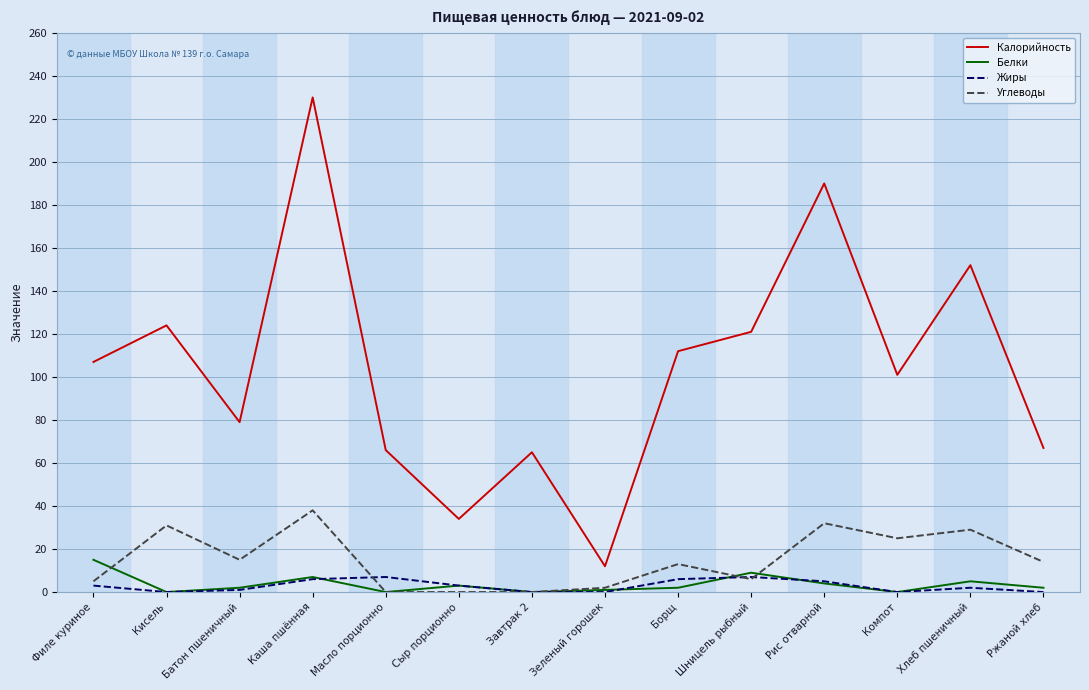

True or false: Калорийность and Углеводы intersect in this chart.

False